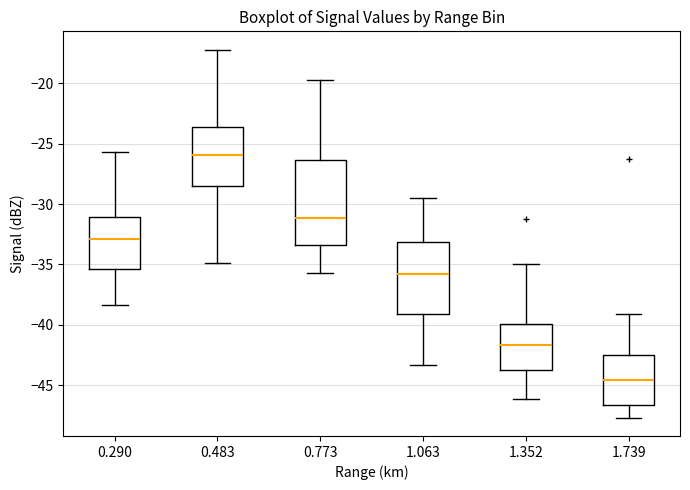

Reading left to right, read every box against the y-axis: the position of its median line, the range the box covers, and the ends of its whiskers. The values are not printed on the chart, so give them approximately, as read against the axis.

0.290: median -33.0, box -35.5 to -31.0, whiskers -38.5 to -25.5
0.483: median -26.0, box -28.5 to -23.5, whiskers -35.0 to -17.0
0.773: median -31.0, box -33.5 to -26.5, whiskers -35.5 to -19.5
1.063: median -36.0, box -39.0 to -33.0, whiskers -43.5 to -29.5
1.352: median -41.5, box -43.5 to -40.0, whiskers -46.0 to -35.0
1.739: median -44.5, box -46.5 to -42.5, whiskers -47.5 to -39.0